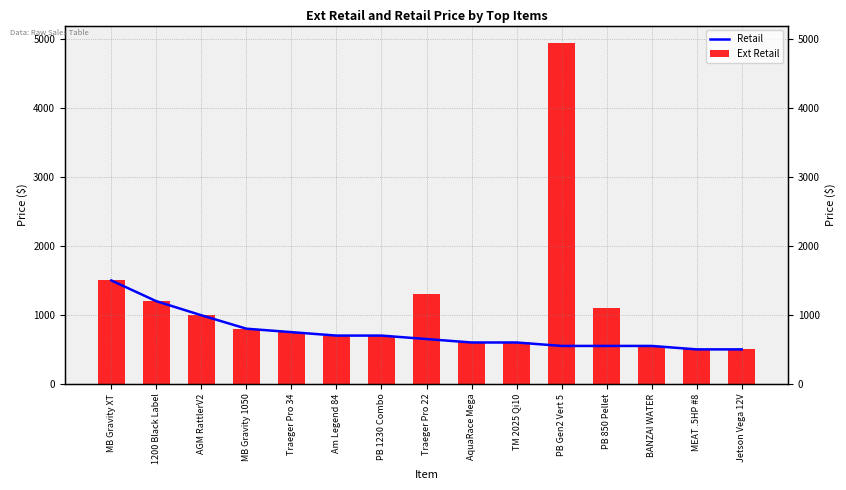

What is the sum of all Retail values?

11143.9